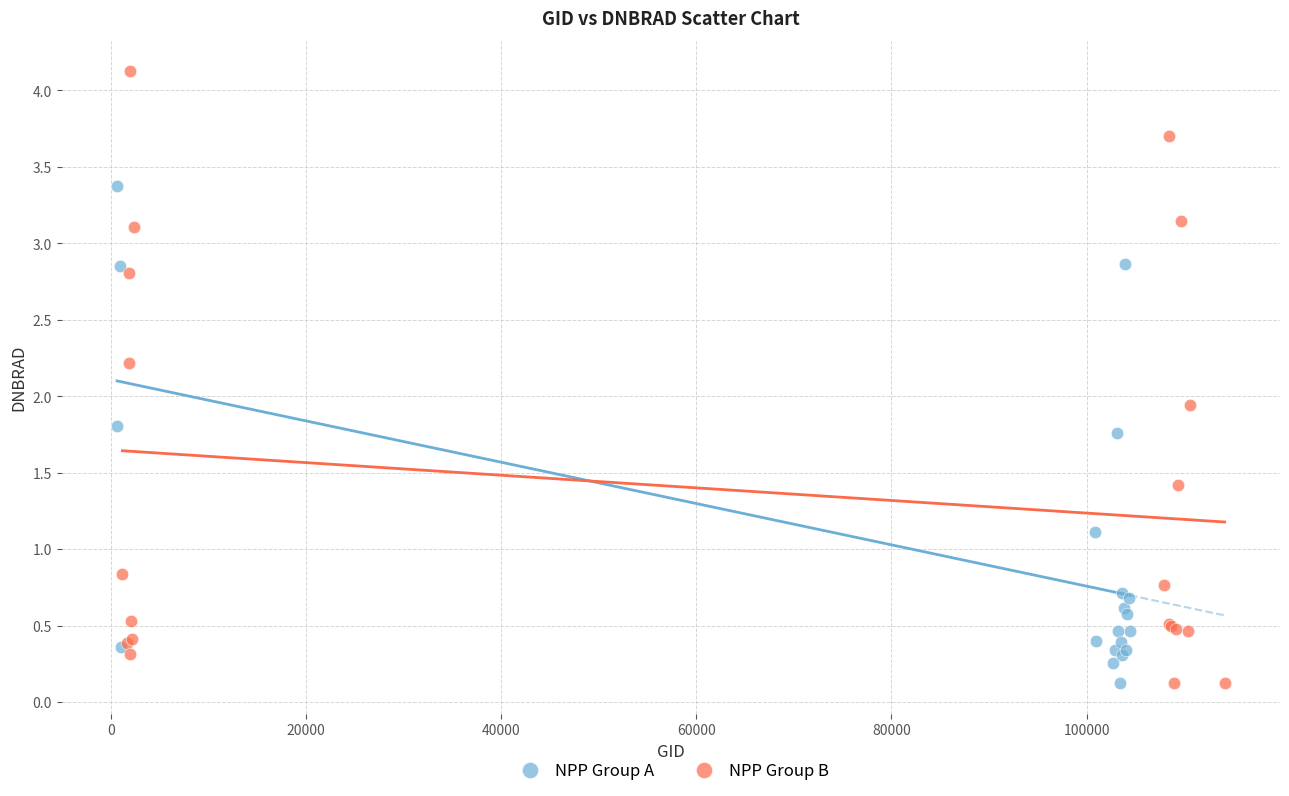

Which series contains the highest Y value?

NPP Group B